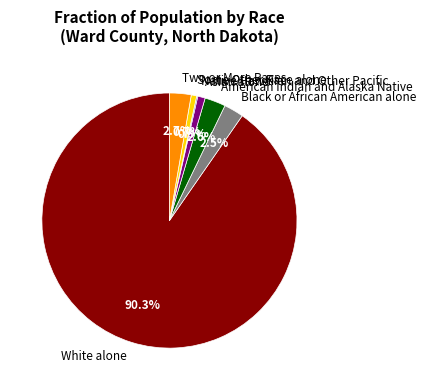

What is the largest slice in the pie chart?

White alone